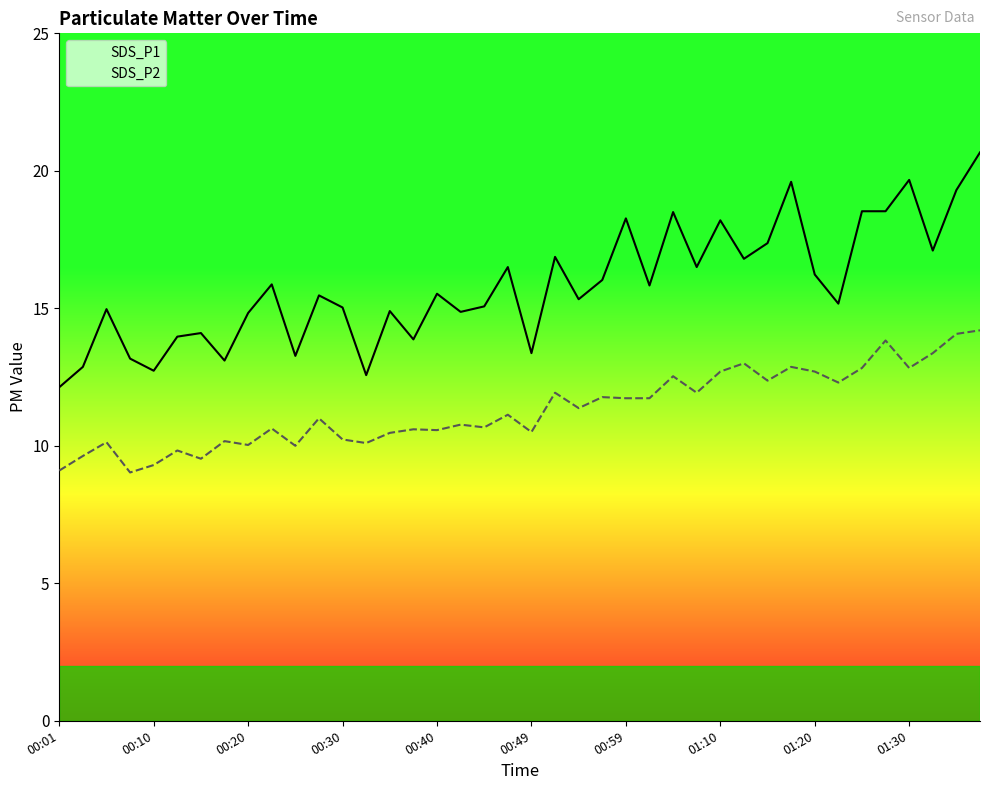

What is the minimum value shown in the chart?

9.0